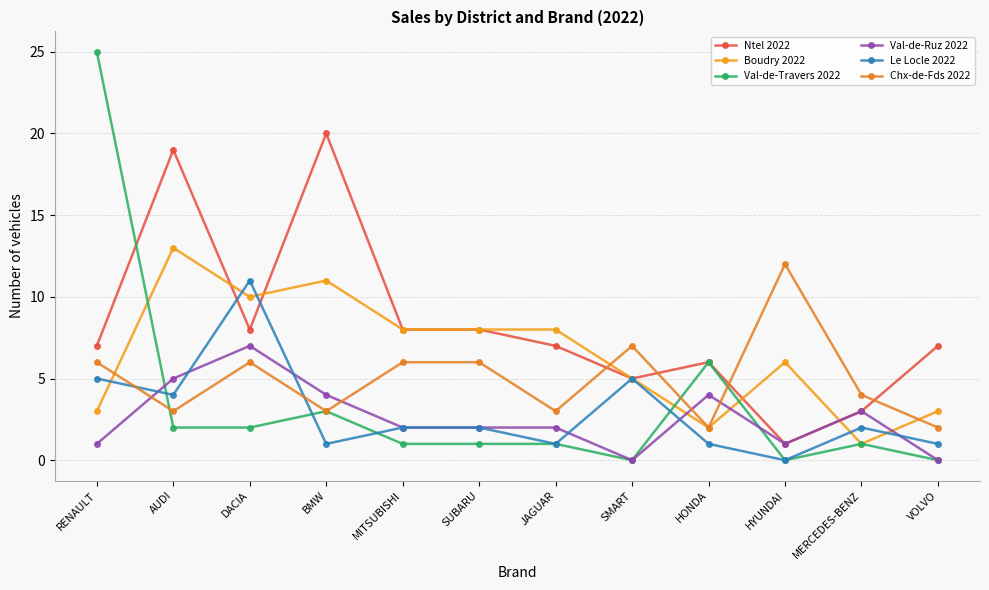

At how many categories does at least one series exceed 18?

3